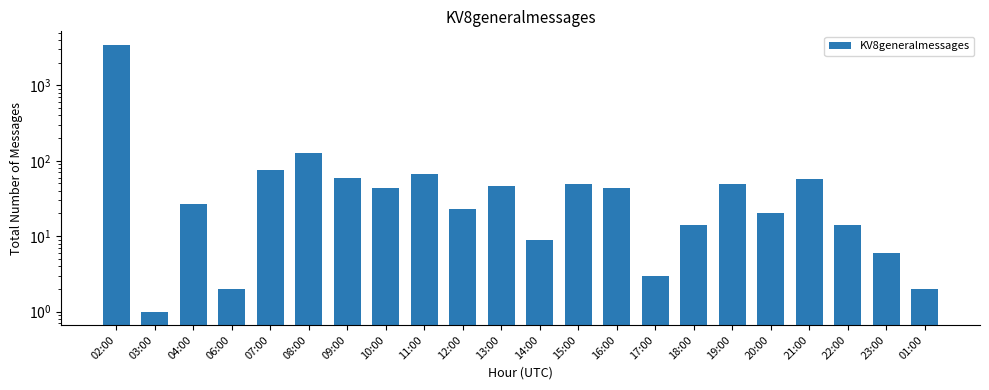

What is the sum of the values at 06:00 and 23:00?

8